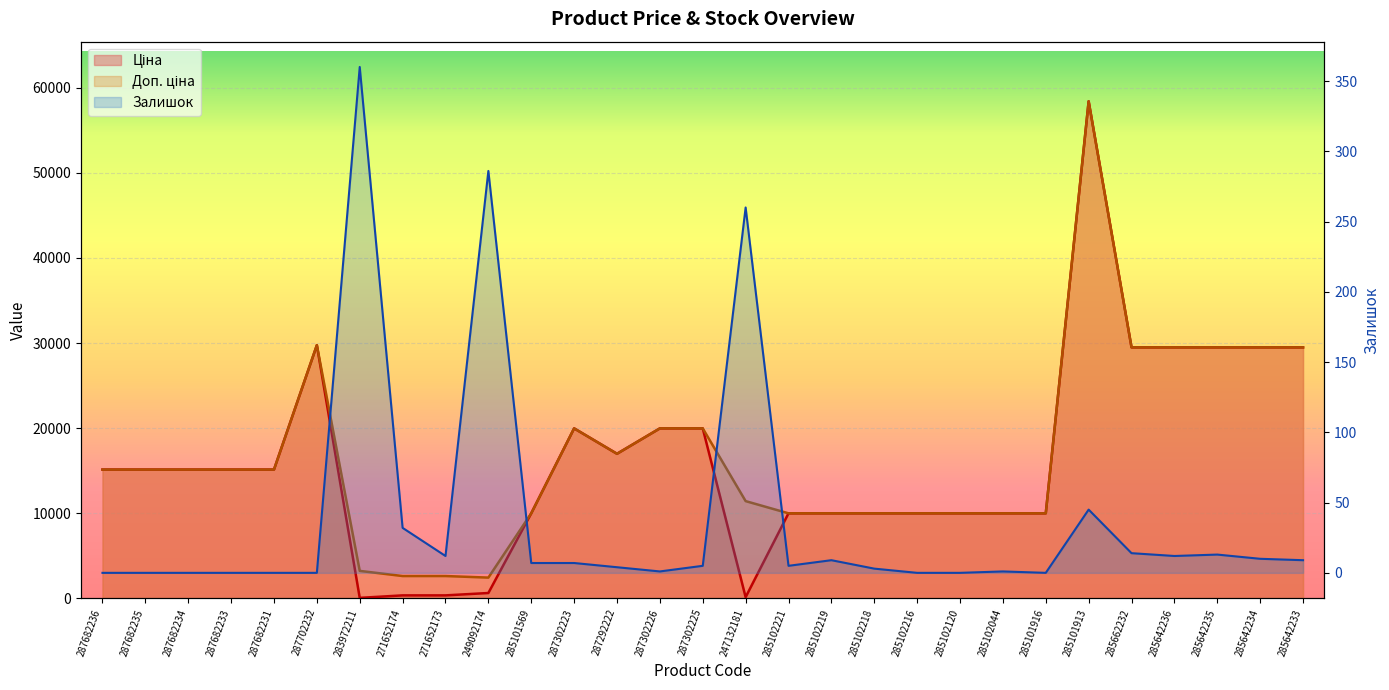

The Доп. ціна series shows 29491.5 at 285642236. True or false?

True